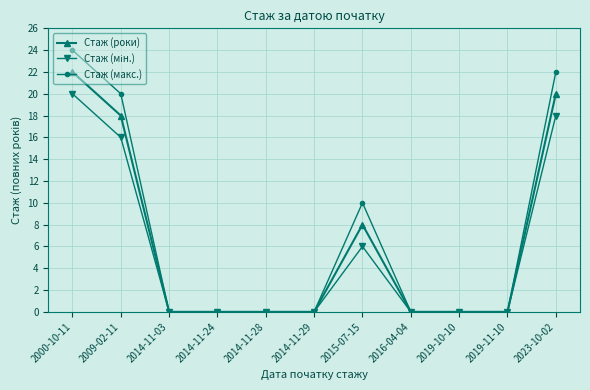

What is the sum of all Стаж (макс.) values?

76